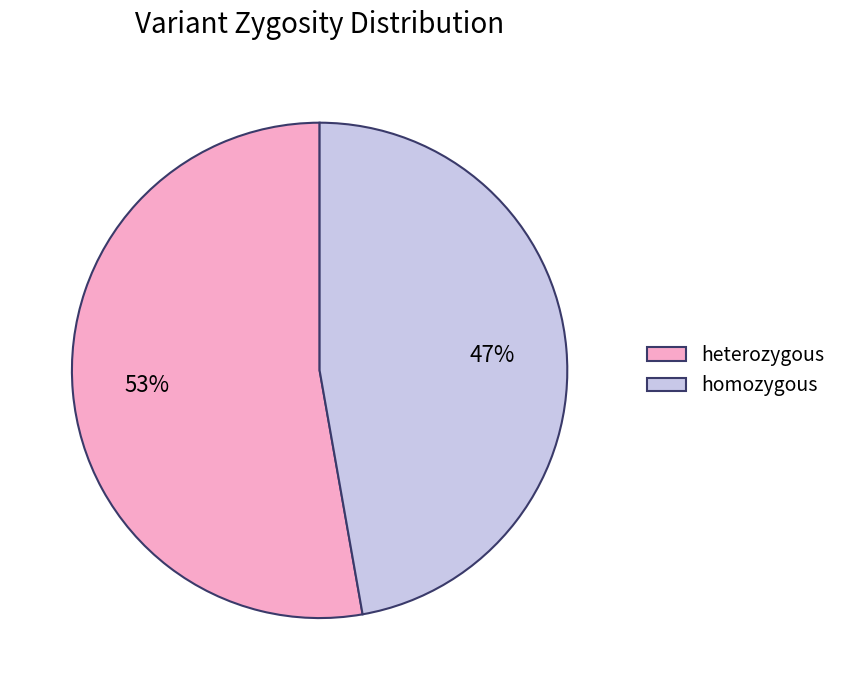

The heterozygous slice represents 53% of the pie. True or false?

True